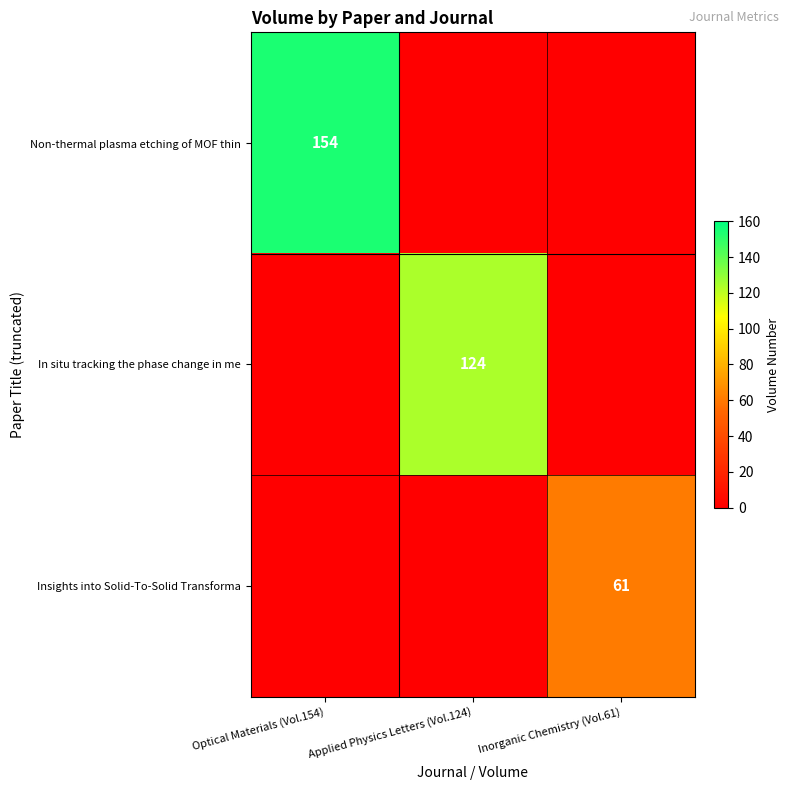

What is the maximum value shown in the chart?

154